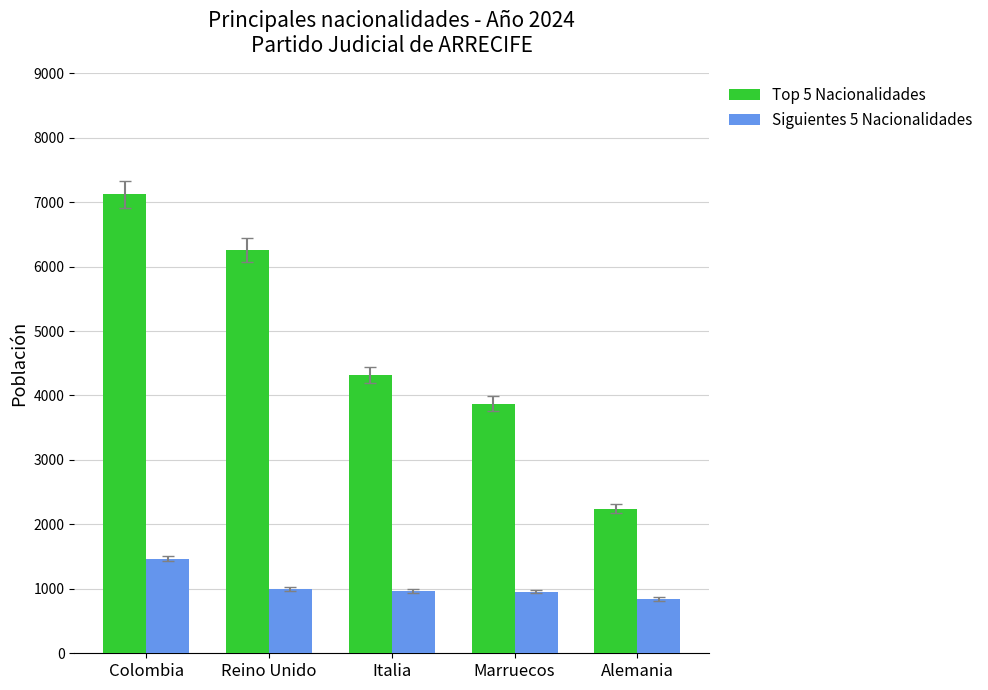

What is the total value across all series at Reino Unido?

7255